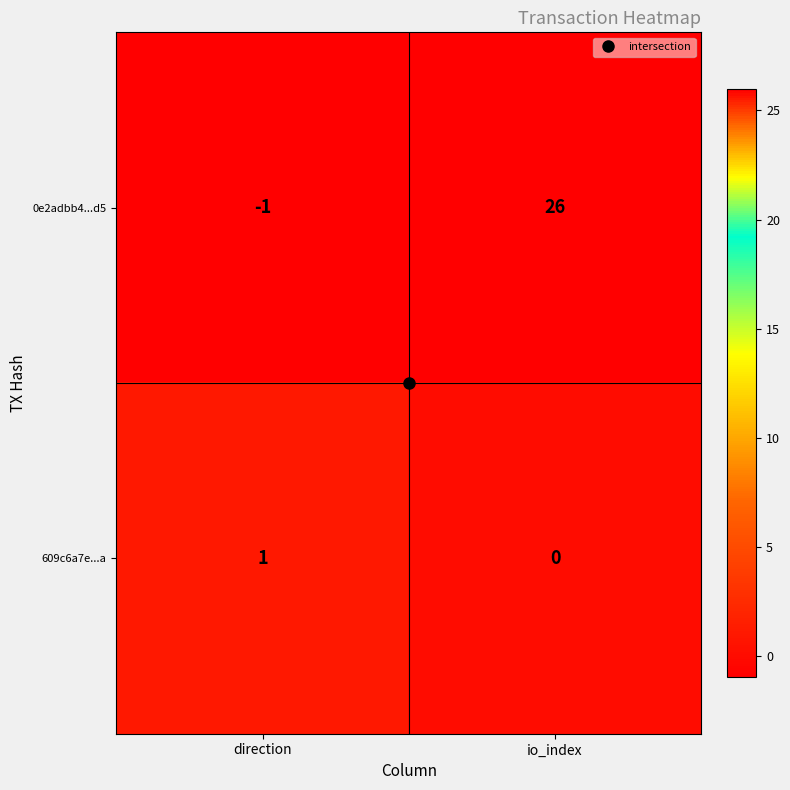

How many values in the 609c6a7e...a series are below 1?

1